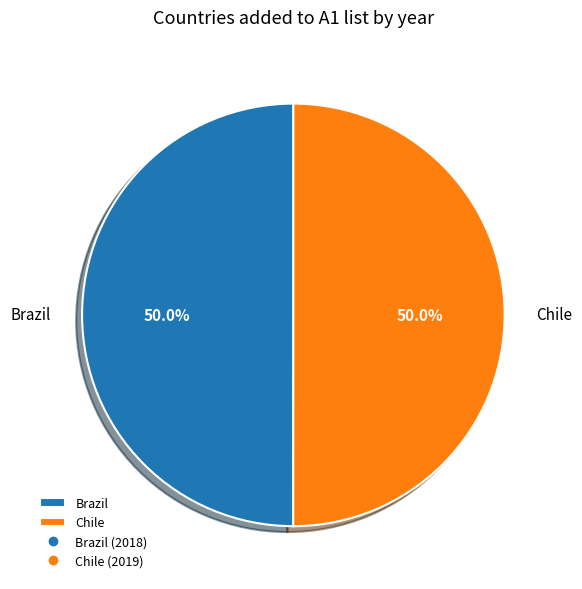

Approximately how many times larger is the value at Brazil compared to Chile?

1.0